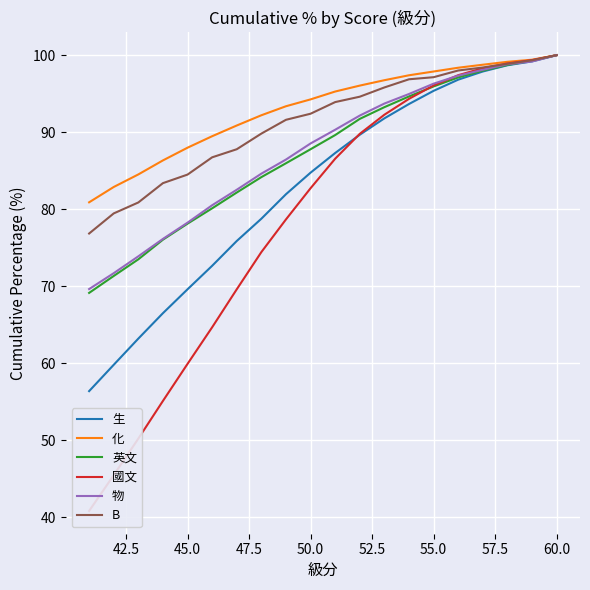

Rank the series by their maximum value, from lowest to highest.

生, 化, 英文, 國文, 物, B